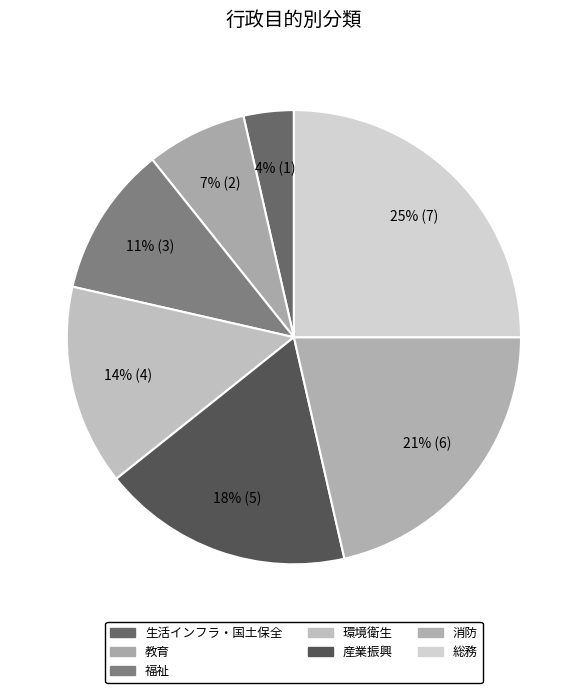

How many segments does this pie chart have?

7